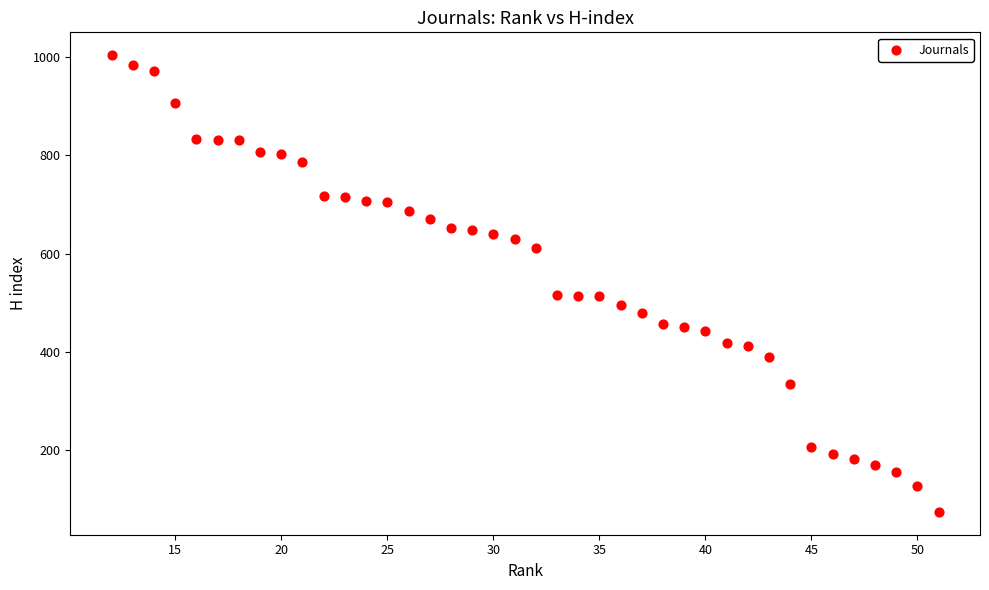

What is the range of Y values (max minus min)?

930